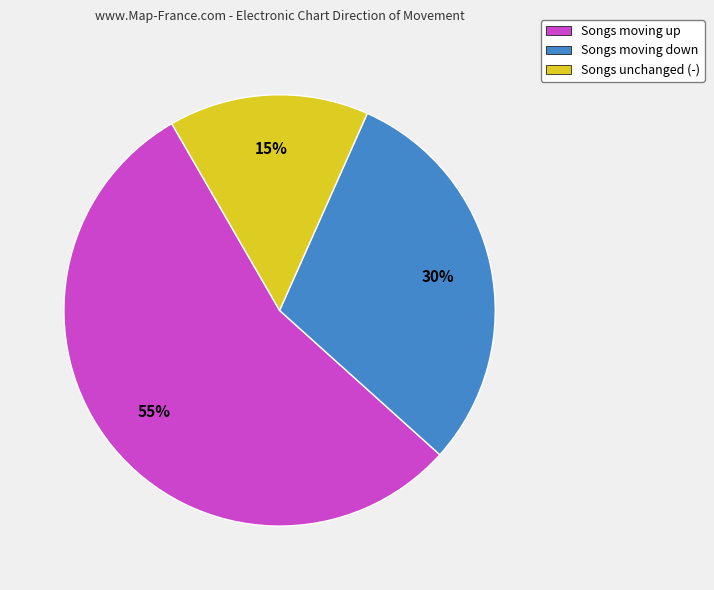

What percentage is the Songs moving down slice, to the nearest percent?

30%